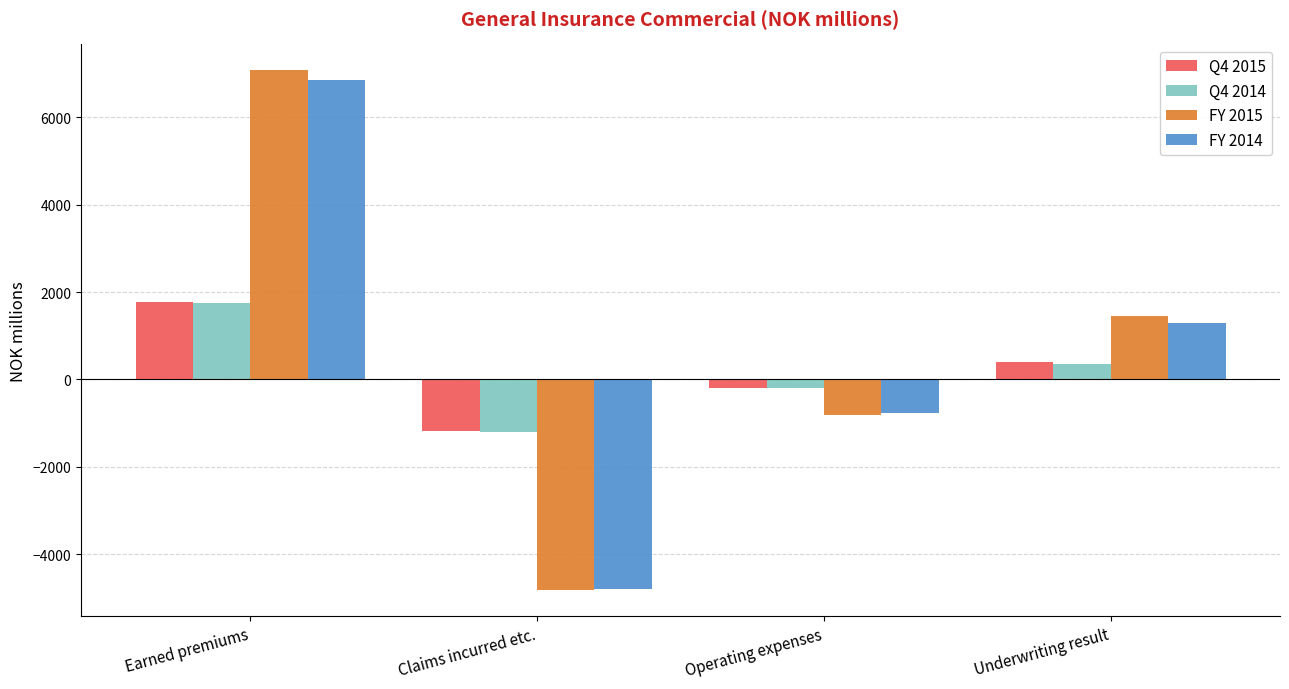

What is the value of the Q4 2014 bar at the 3rd from the left?

-192.4